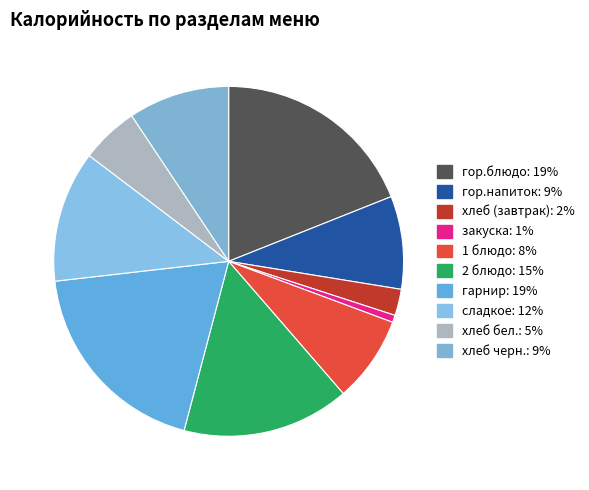

What portion of the pie excludes 2 блюдо?

84.5%